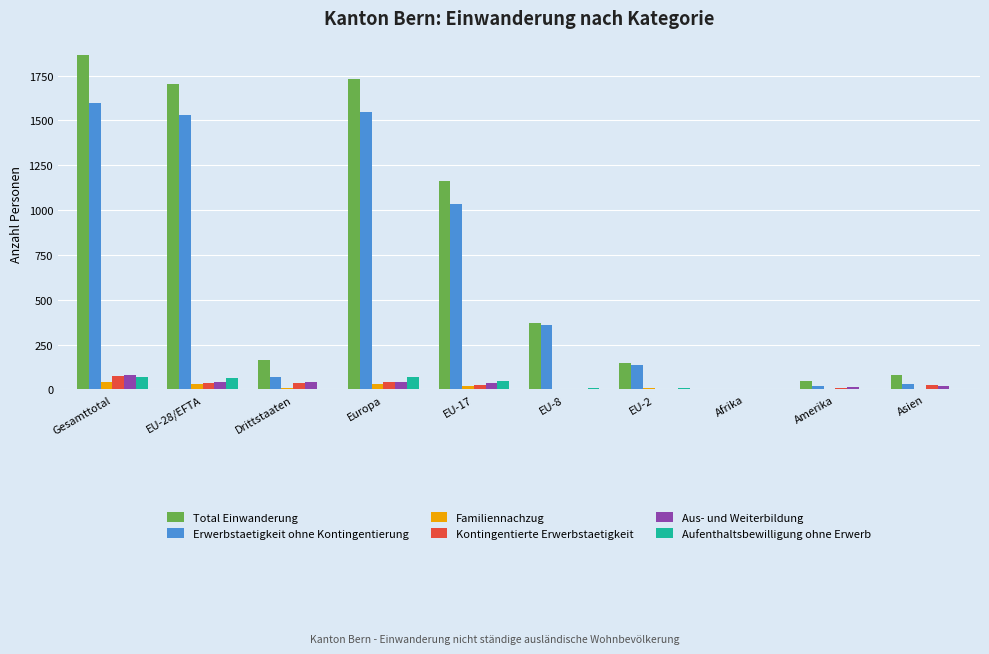

Between Europa and Afrika, which series saw the biggest shift?

Total Einwanderung